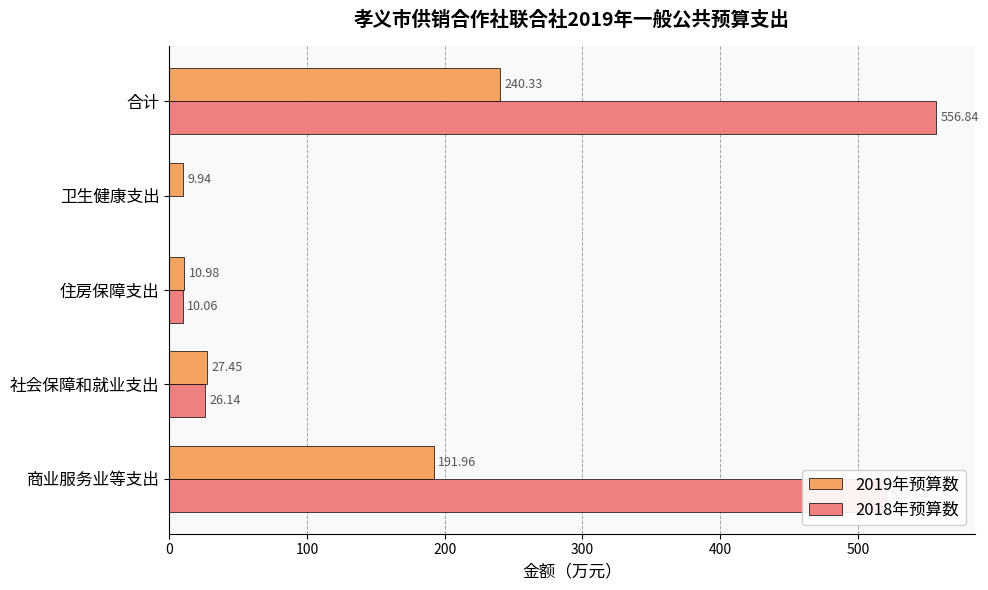

Between 住房保障支出 and 合计, which series saw the biggest shift?

2018年预算数